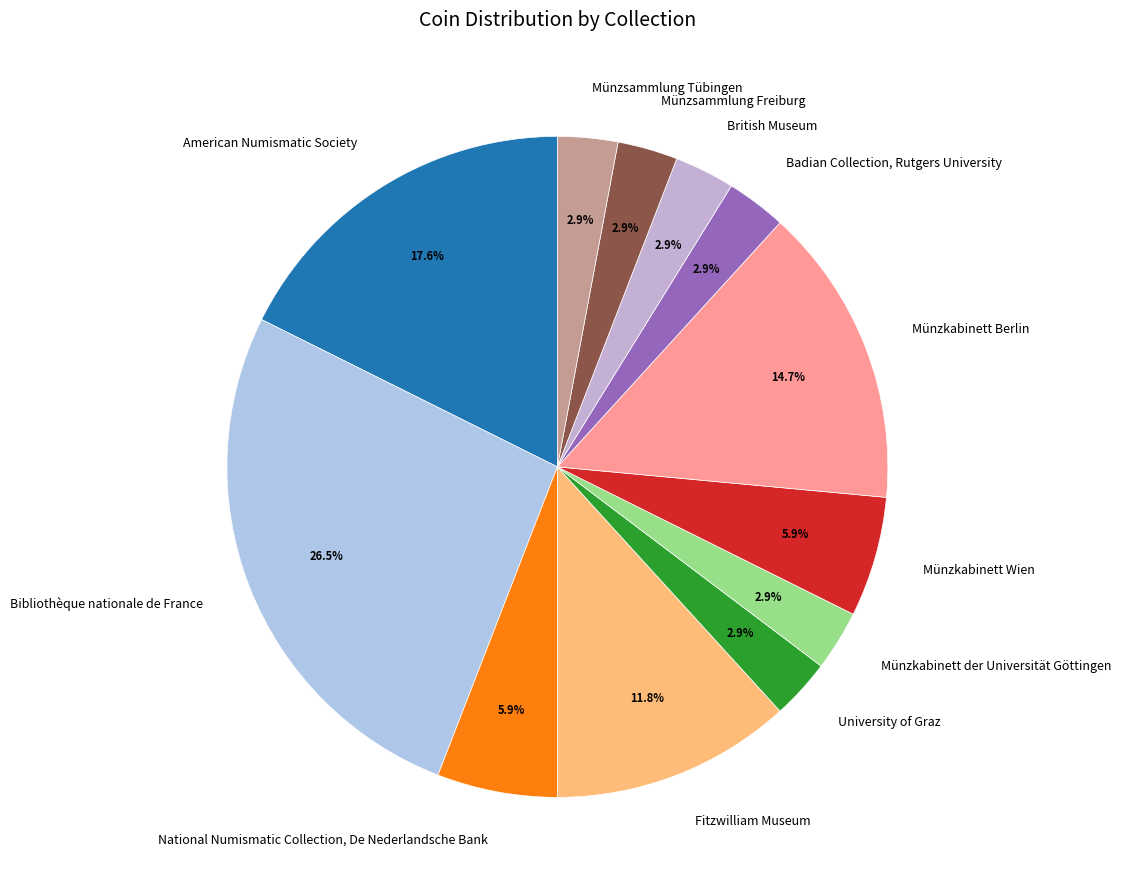

Is there a majority slice in this chart?

No